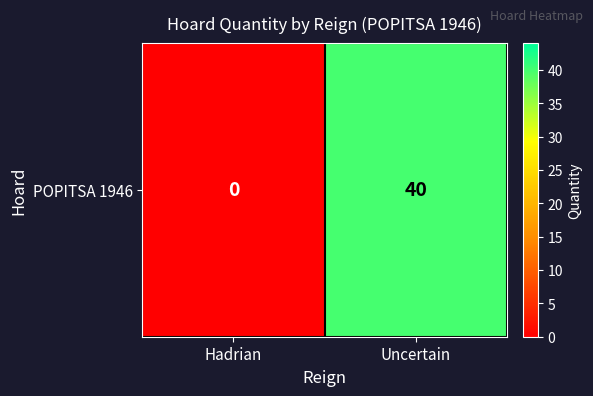

What is the average value?

20